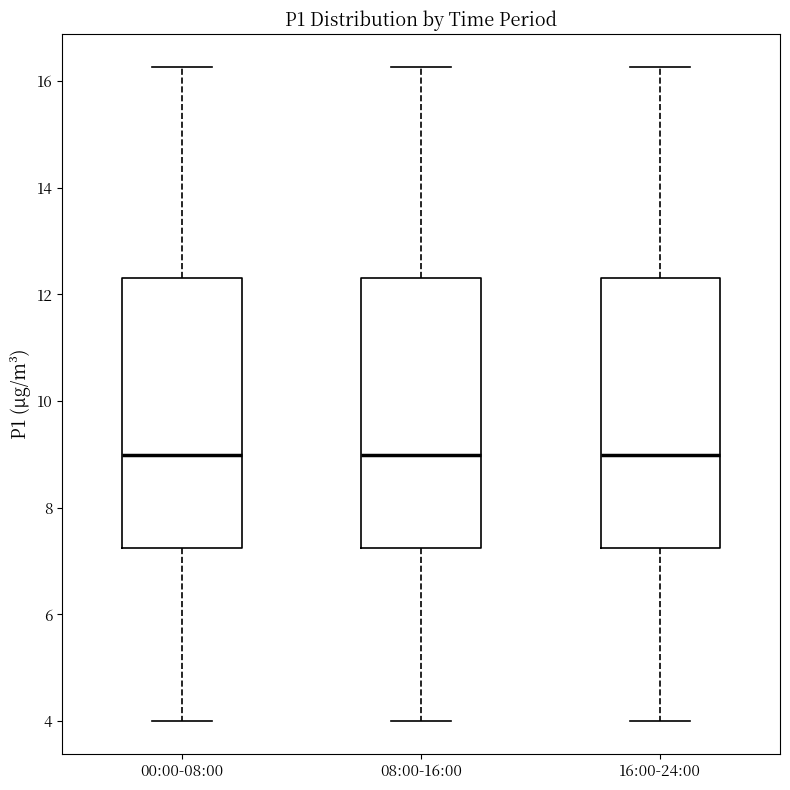

Reading left to right, read every box against the y-axis: the position of its median line, the range the box covers, and the ends of its whiskers. The values are not printed on the chart, so give them approximately, as read against the axis.

00:00-08:00: median 9.0, box 7.2 to 12.4, whiskers 4.0 to 16.2
08:00-16:00: median 9.0, box 7.2 to 12.4, whiskers 4.0 to 16.2
16:00-24:00: median 9.0, box 7.2 to 12.4, whiskers 4.0 to 16.2